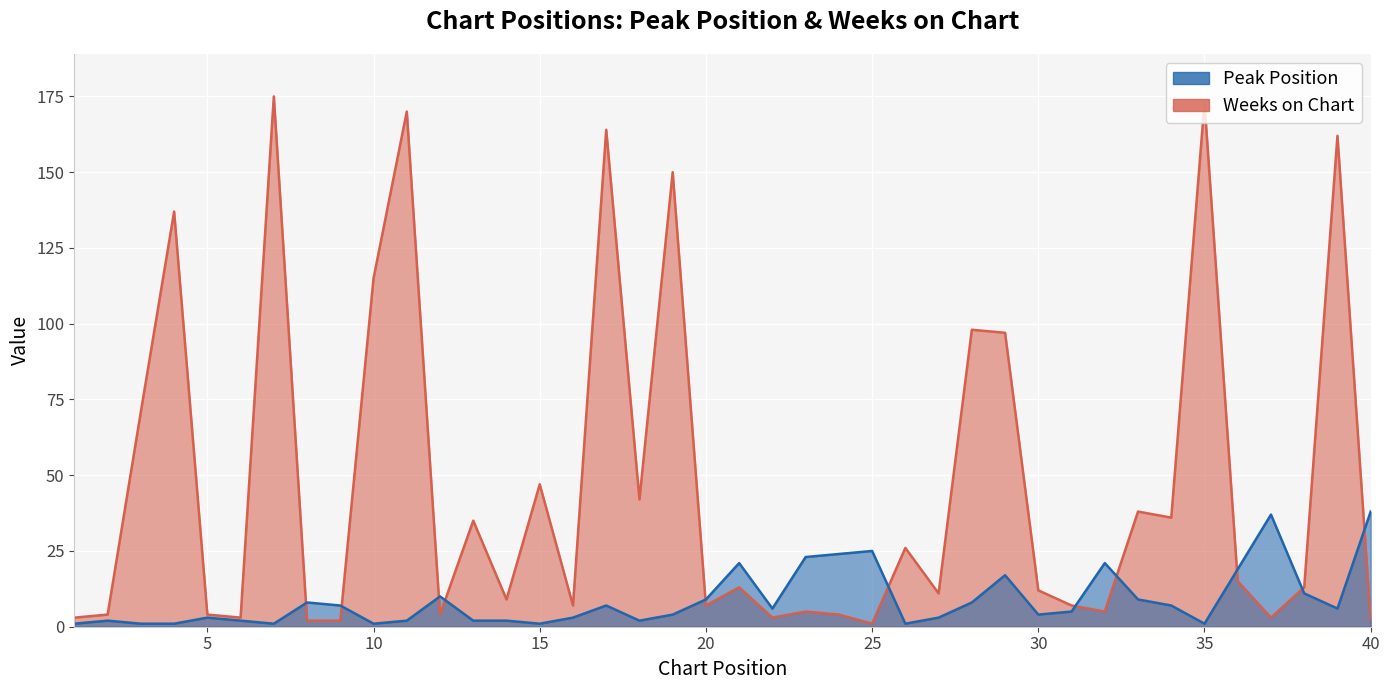

Rank the series at 6 from highest to lowest value.

Weeks on Chart, Peak Position